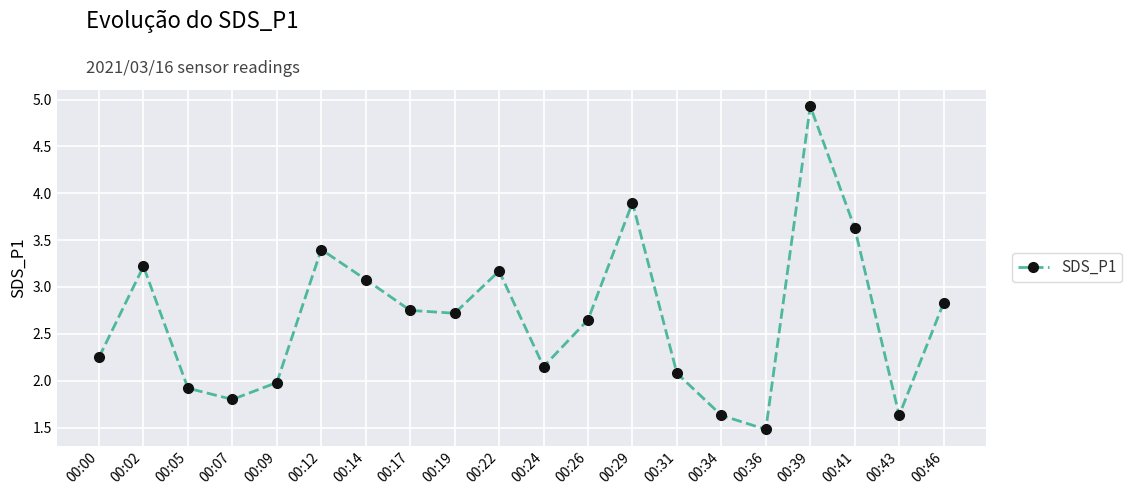

What is the value of the 6th point from the left?

3.4